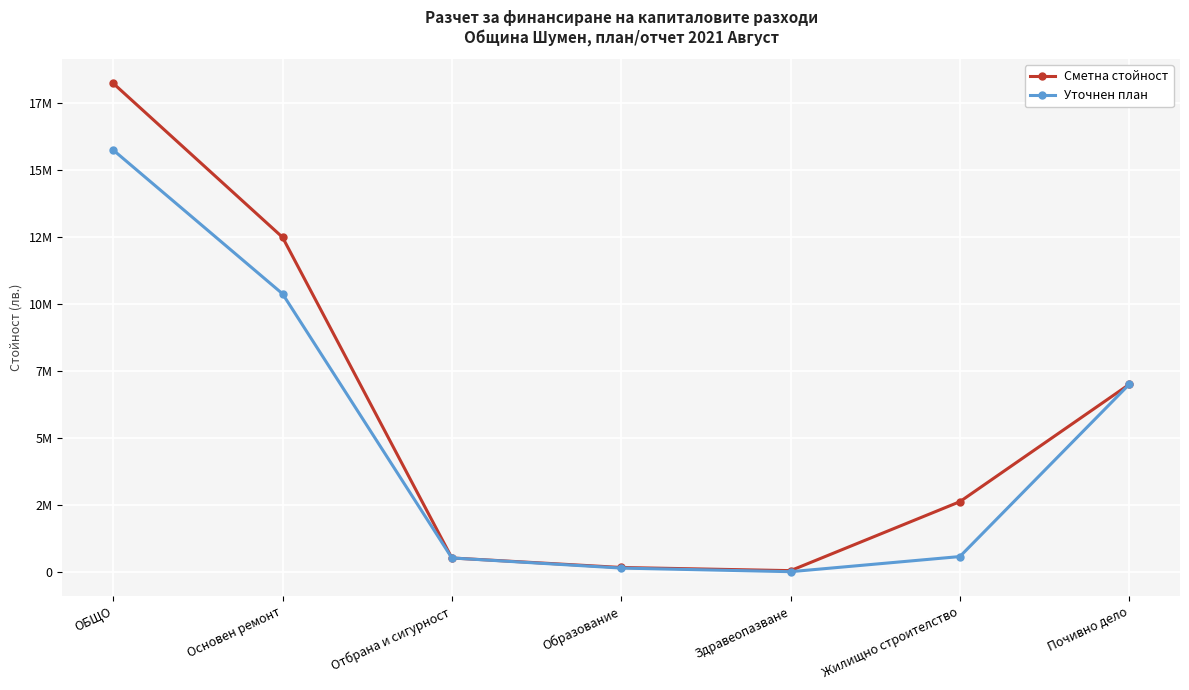

What is the label of the 6th point from the right?

Основен ремонт